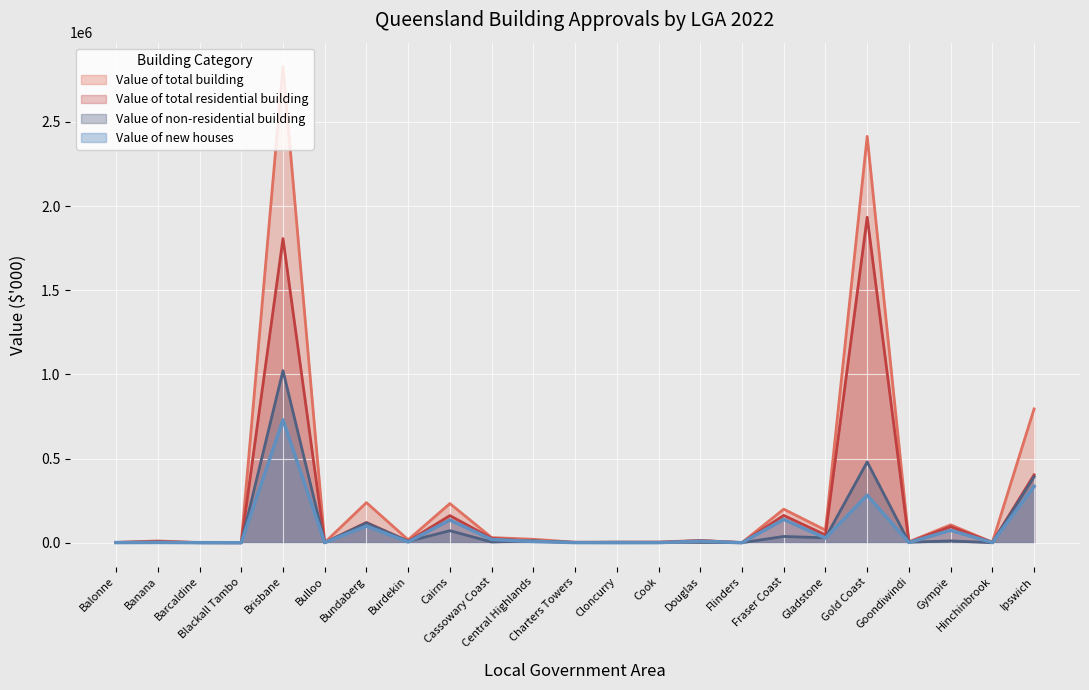

Rank the series at Goondiwindi from lowest to highest value.

Value of new houses, Value of total residential building, Value of non-residential building, Value of total building